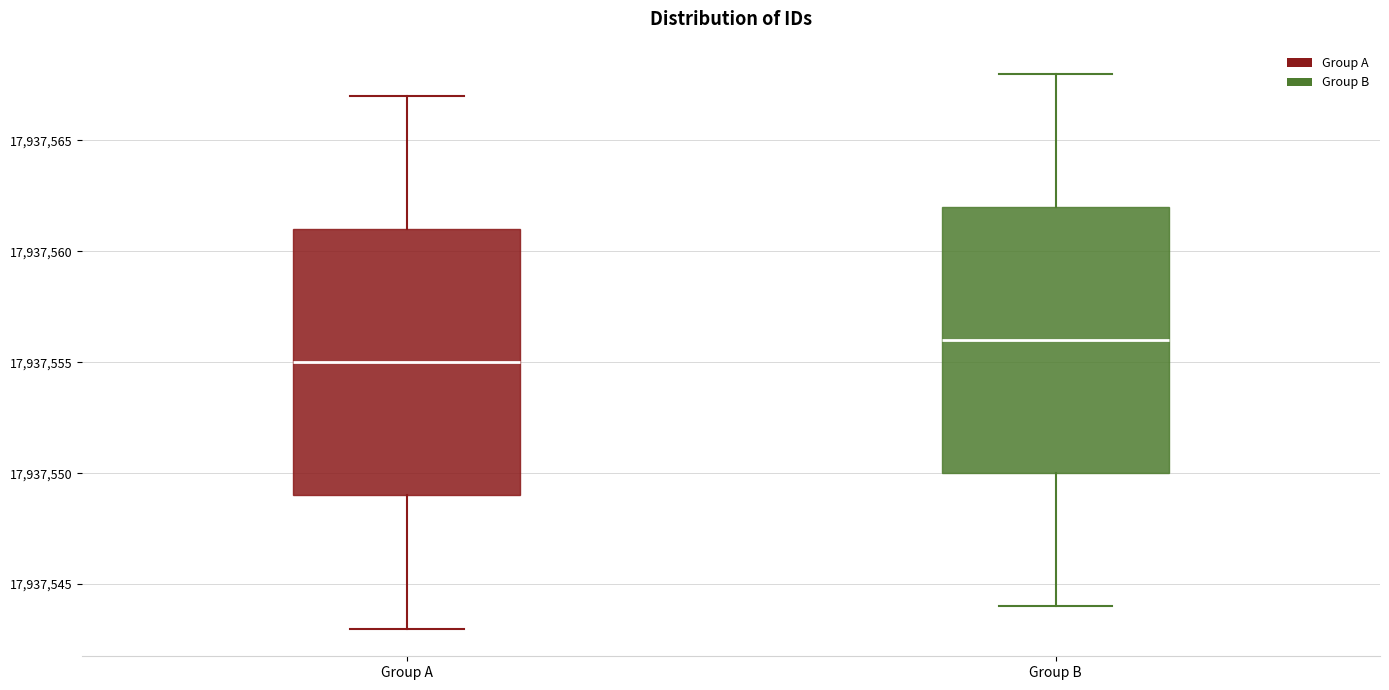

Which box's median line is the lowest?

Group A